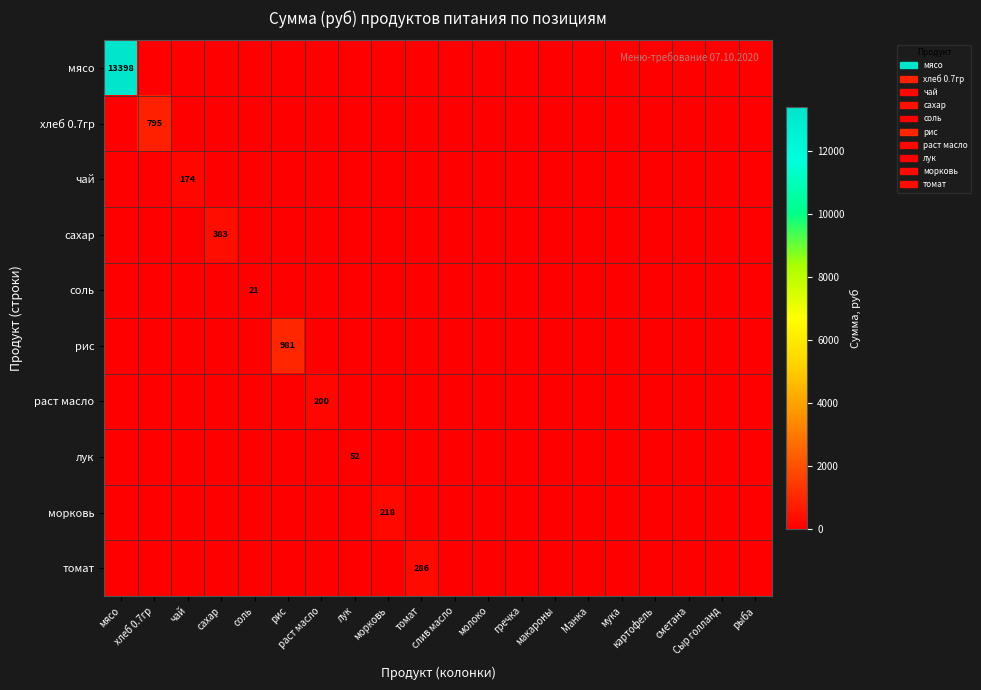

Rank the categories by соль value from highest to lowest.

соль, мясо, хлеб 0.7гр, чай, сахар, рис, раст масло, лук, морковь, томат, слив масло, молоко, гречка, макароны, Манка, мука, картофель, сметана, Сыр голланд, рыба